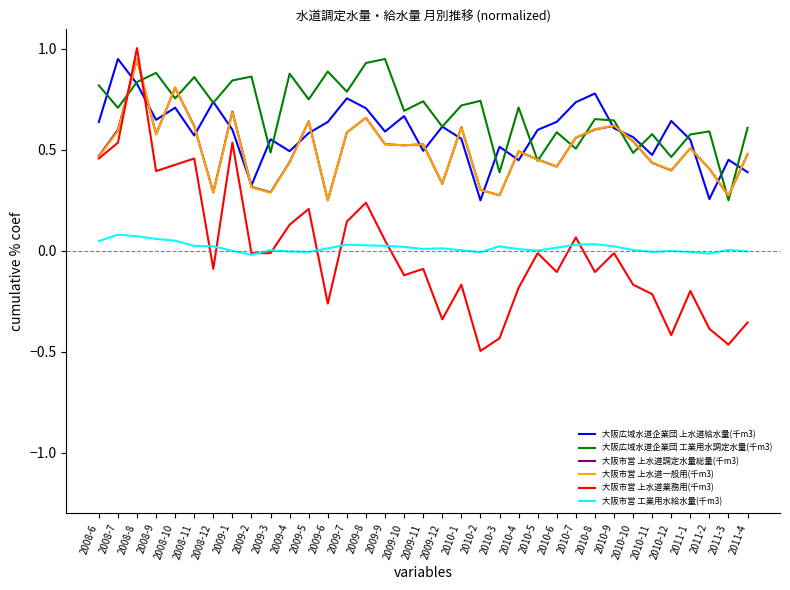

The value of 大阪市営 上水道業務用(千m3) at 2009-5 is 0.0. True or false?

False